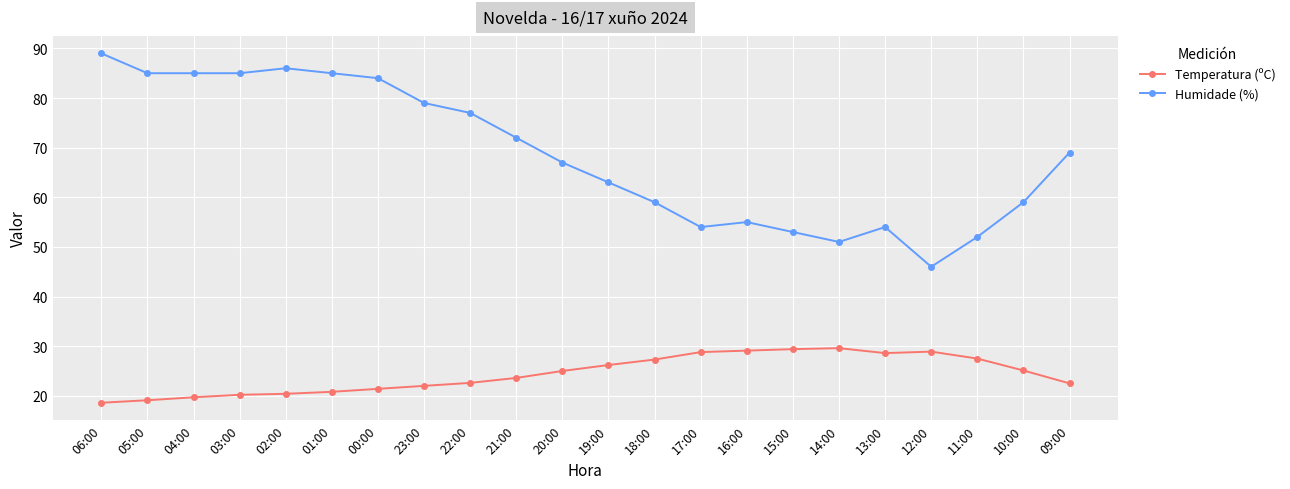

Rank the series by their average value, from highest to lowest.

Humidade (%), Temperatura (ºC)